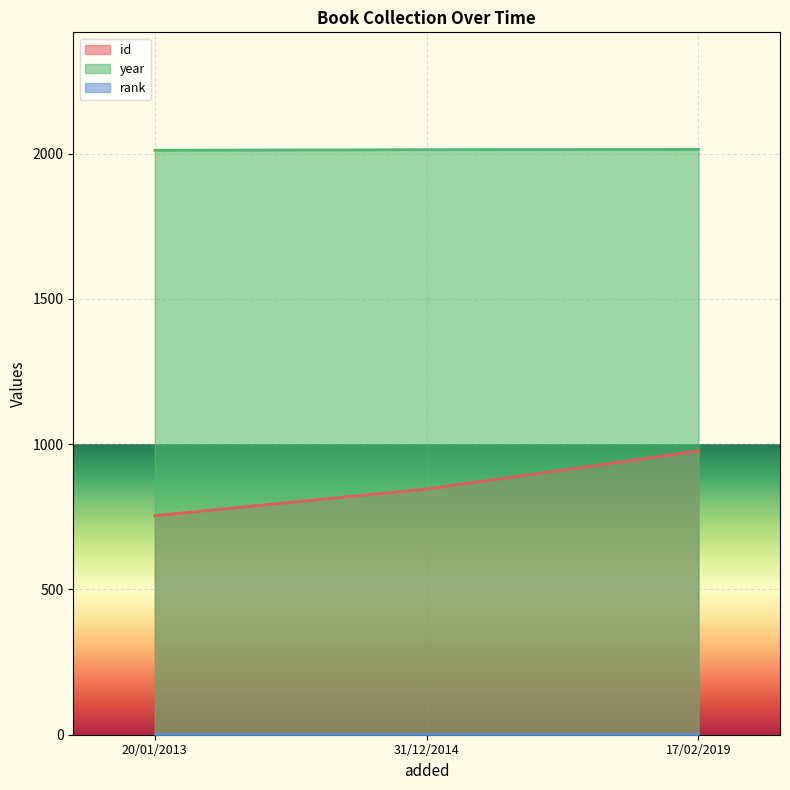

The value of id at 31/12/2014 is 487. True or false?

False